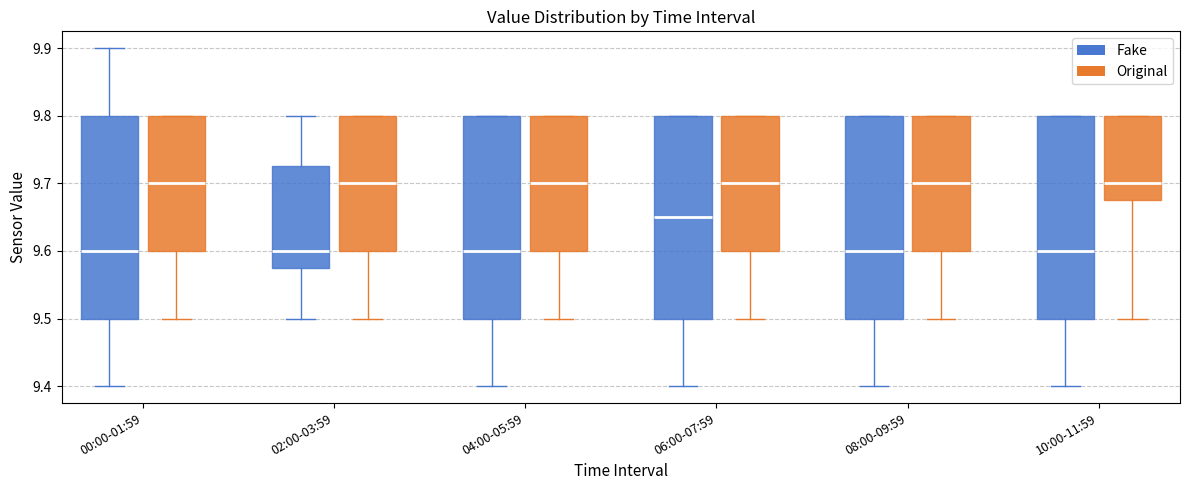

Reading left to right, transcribe this box plot: for each box, give where its median line is, the range the box spans, and where its two whiskers end, as read against the y-axis. The values are not printed on the chart, so give them approximately, as read against the axis.

00:00-01:59 (Fake): median 9.60, box 9.50 to 9.80, whiskers 9.40 to 9.90
00:00-01:59 (Original): median 9.70, box 9.60 to 9.80, whiskers 9.50 to 9.80
02:00-03:59 (Fake): median 9.60, box 9.58 to 9.73, whiskers 9.50 to 9.80
02:00-03:59 (Original): median 9.70, box 9.60 to 9.80, whiskers 9.50 to 9.80
04:00-05:59 (Fake): median 9.60, box 9.50 to 9.80, whiskers 9.40 to 9.80
04:00-05:59 (Original): median 9.70, box 9.60 to 9.80, whiskers 9.50 to 9.80
06:00-07:59 (Fake): median 9.65, box 9.50 to 9.80, whiskers 9.40 to 9.80
06:00-07:59 (Original): median 9.70, box 9.60 to 9.80, whiskers 9.50 to 9.80
08:00-09:59 (Fake): median 9.60, box 9.50 to 9.80, whiskers 9.40 to 9.80
08:00-09:59 (Original): median 9.70, box 9.60 to 9.80, whiskers 9.50 to 9.80
10:00-11:59 (Fake): median 9.60, box 9.50 to 9.80, whiskers 9.40 to 9.80
10:00-11:59 (Original): median 9.70, box 9.68 to 9.80, whiskers 9.50 to 9.80